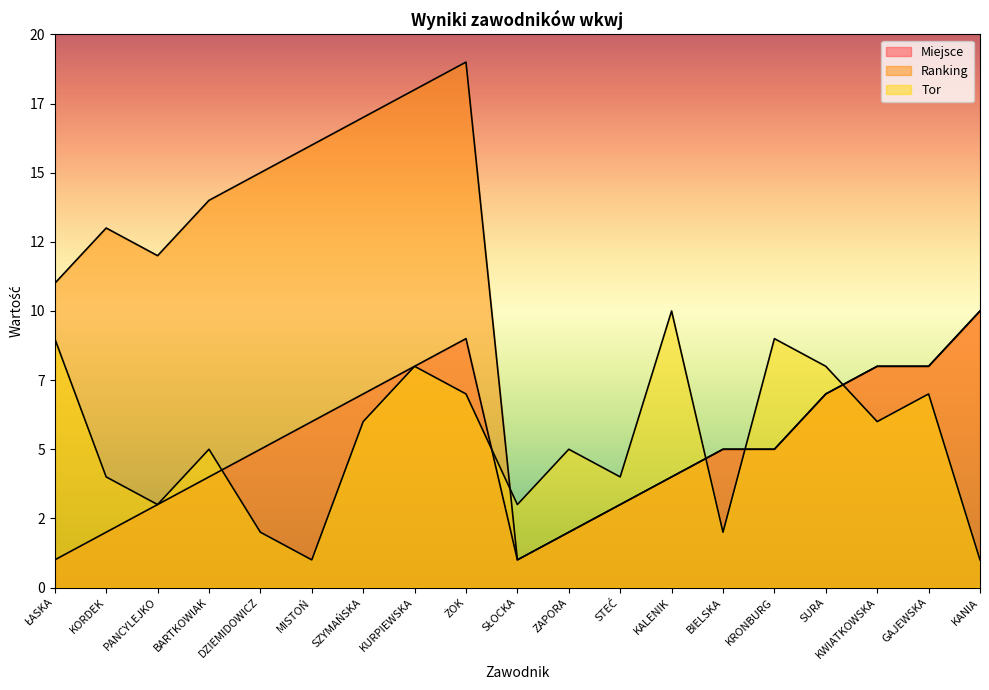

Does the chart have visible grid lines?

No